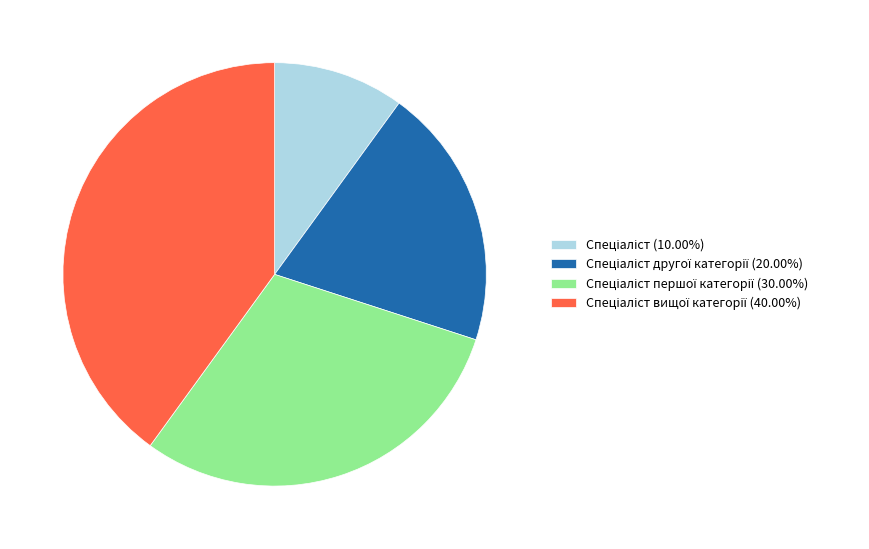

Does any single category account for the majority?

No